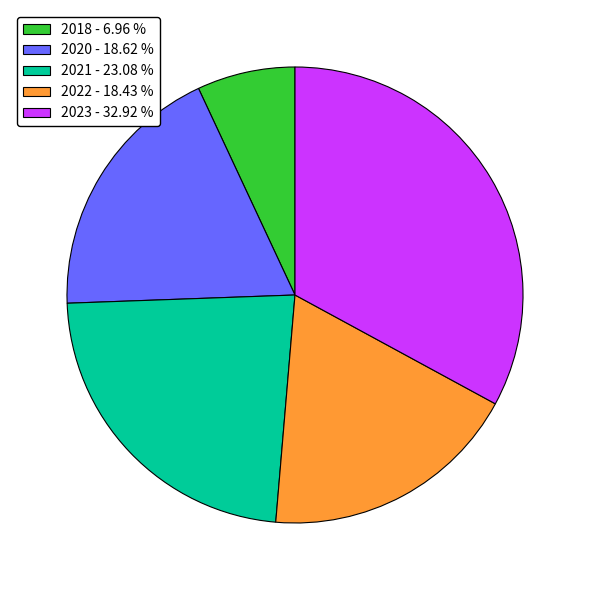

Is it true that 2020 is 19% of the pie?

True